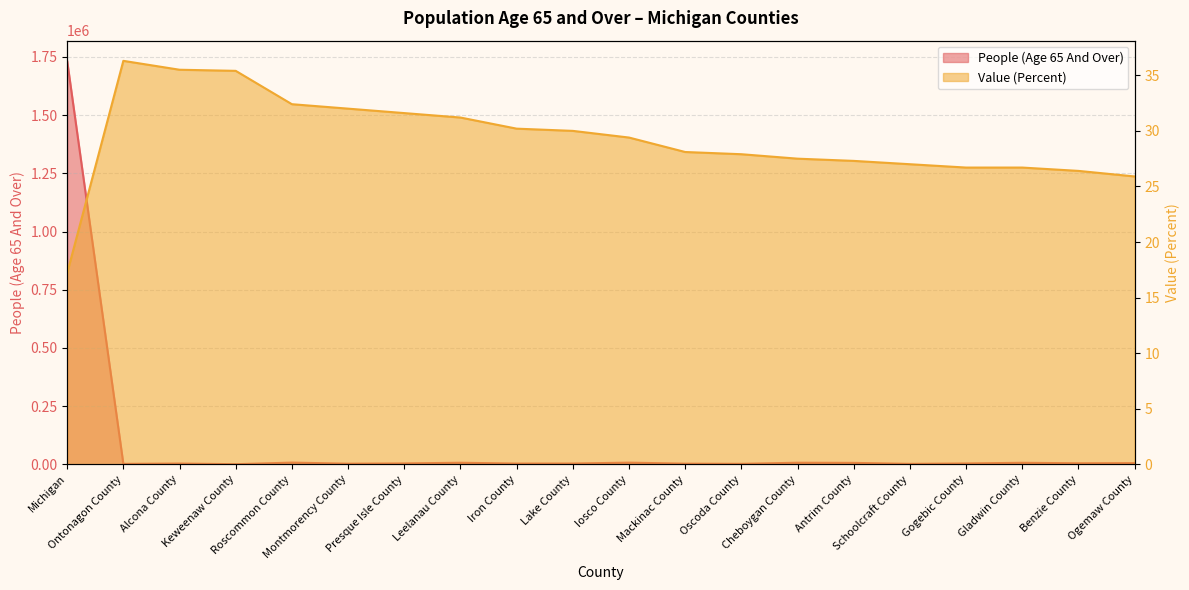

Rank the categories by Value (Percent) value from lowest to highest.

Michigan, Ogemaw County, Benzie County, Gogebic County, Gladwin County, Schoolcraft County, Antrim County, Cheboygan County, Oscoda County, Mackinac County, Iosco County, Lake County, Iron County, Leelanau County, Presque Isle County, Montmorency County, Roscommon County, Keweenaw County, Alcona County, Ontonagon County